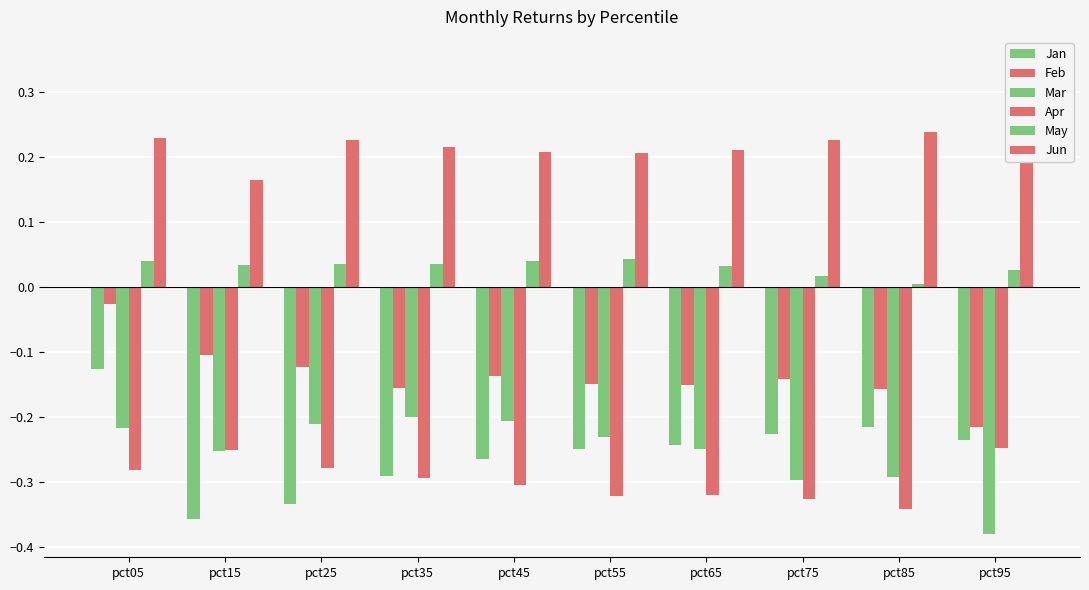

List the series in order of their peak value, highest first.

Jun, May, Feb, Jan, Mar, Apr